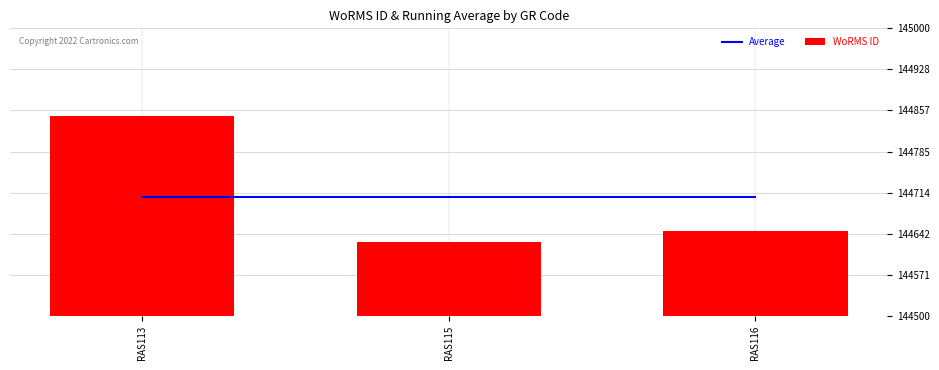

Which series has the largest range (max minus min)?

WoRMS ID